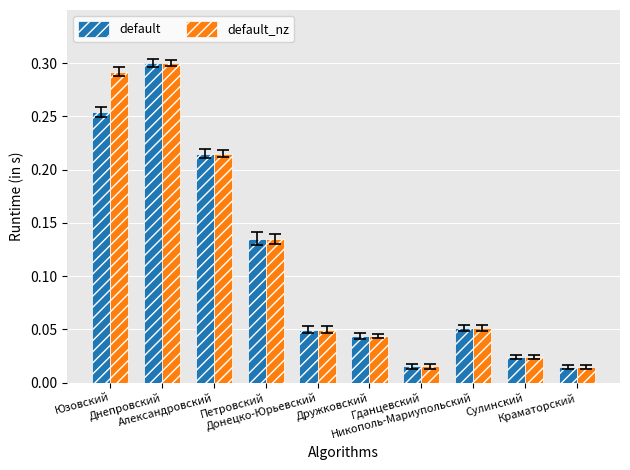

Which category has the highest value in the default_nz series?

Днепровский